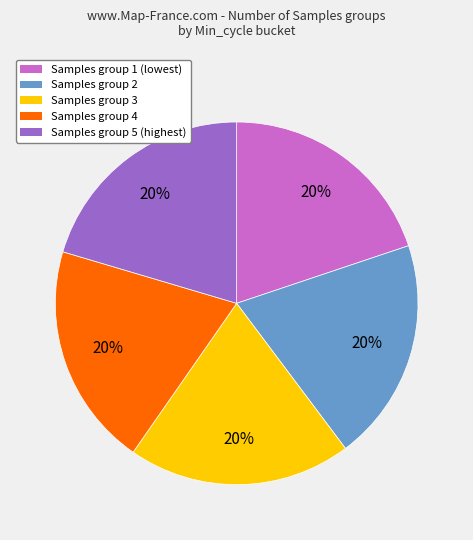

The Samples group 4 slice represents 12% of the pie. True or false?

False